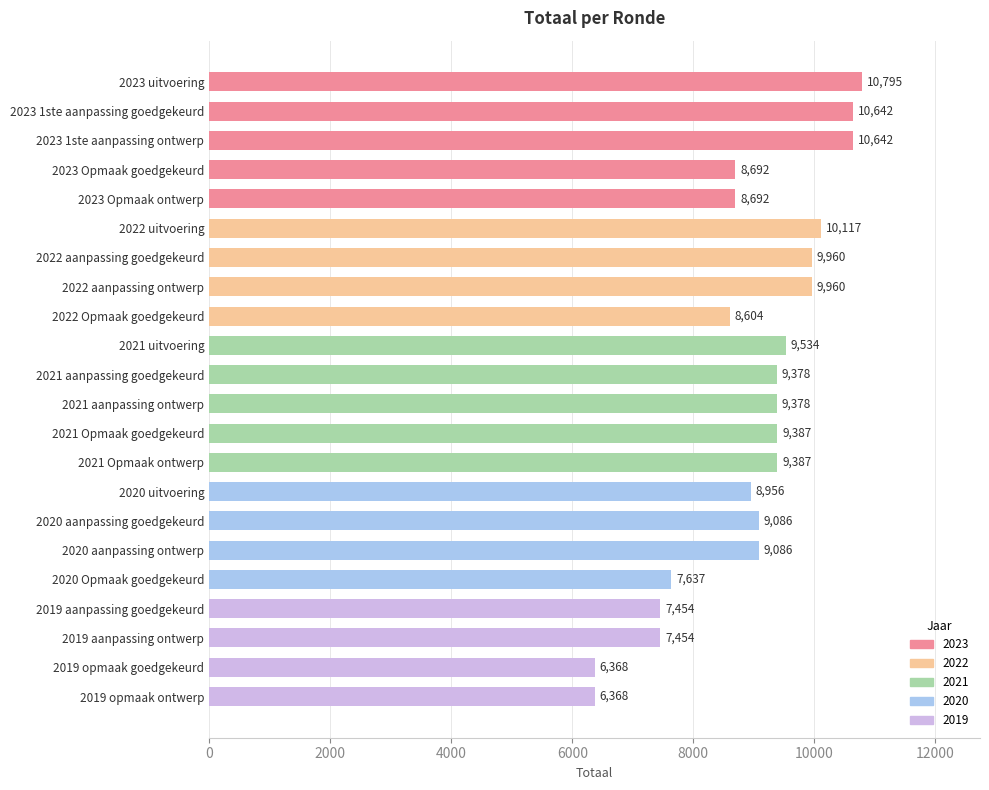

How many distinct data groups are displayed?

1